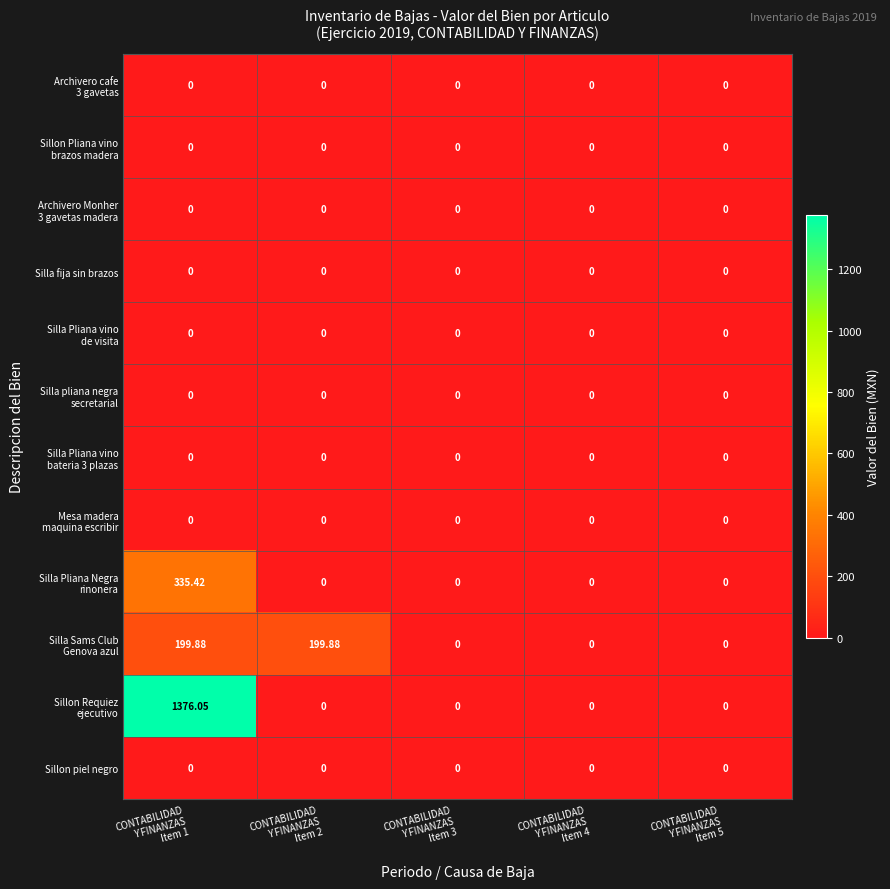

Which series has the widest spread of values?

Sillon Requiez ejecutivo